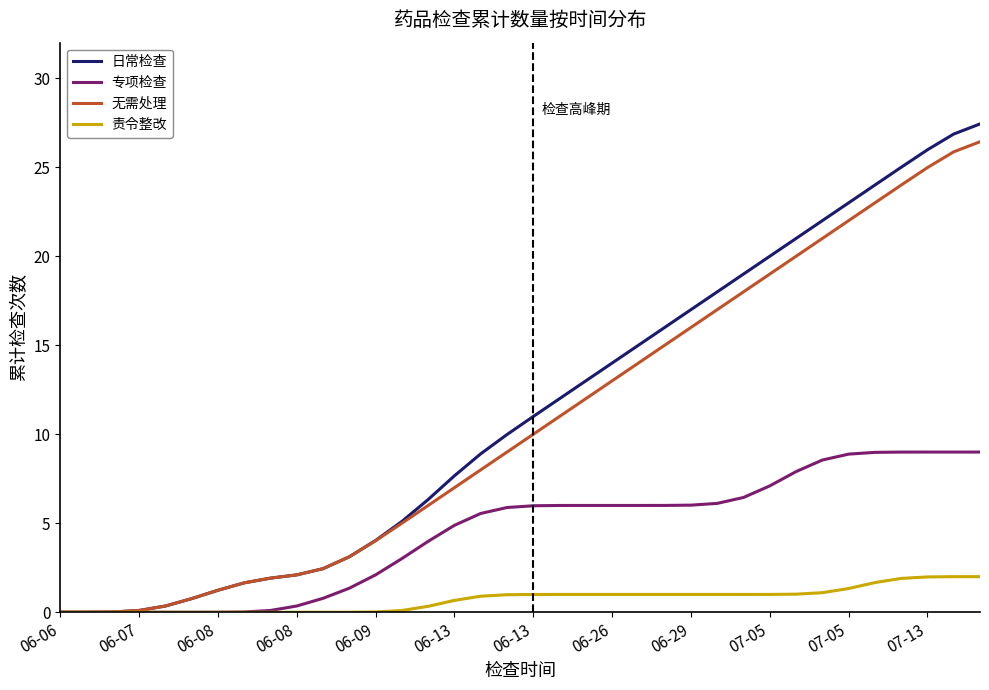

What is the highest value of the 无需处理 series?

26.4